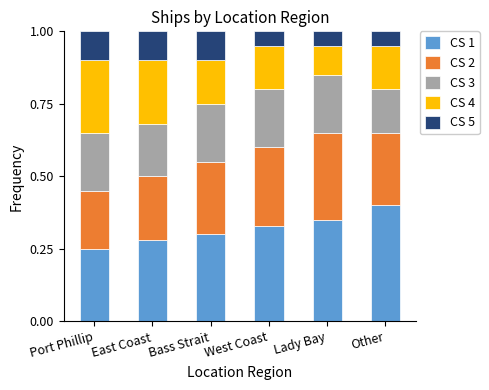

How many bars are there in total?

6